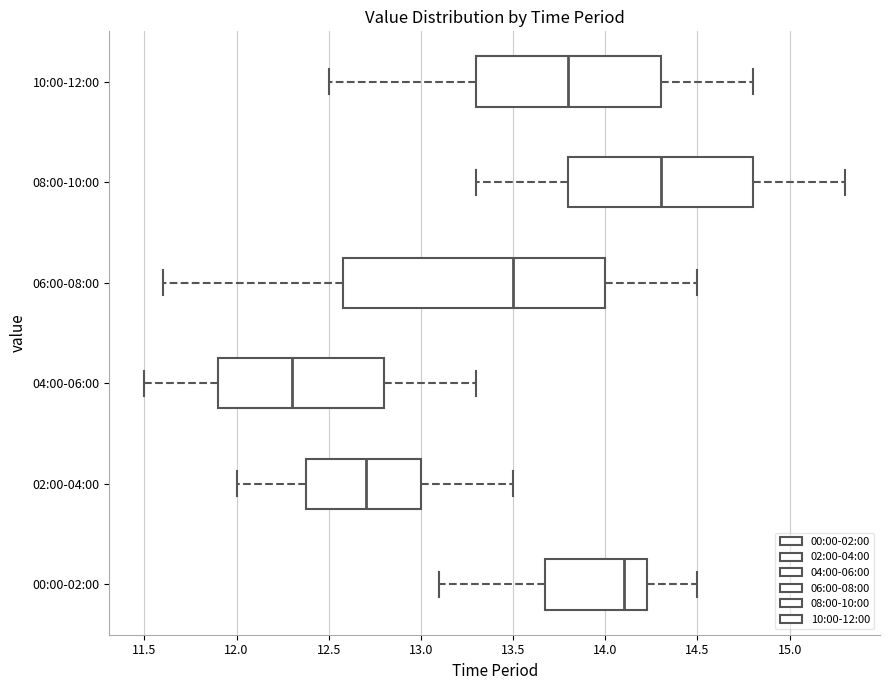

Reading bottom to top, read every box against the x-axis: the position of its median line, the range the box covers, and the ends of its whiskers. The values are not printed on the chart, so give them approximately, as read against the axis.

00:00-02:00: median 14.10, box 13.70 to 14.25, whiskers 13.10 to 14.50
02:00-04:00: median 12.70, box 12.40 to 13.00, whiskers 12.00 to 13.50
04:00-06:00: median 12.30, box 11.90 to 12.80, whiskers 11.50 to 13.30
06:00-08:00: median 13.50, box 12.60 to 14.00, whiskers 11.60 to 14.50
08:00-10:00: median 14.30, box 13.80 to 14.80, whiskers 13.30 to 15.30
10:00-12:00: median 13.80, box 13.30 to 14.30, whiskers 12.50 to 14.80